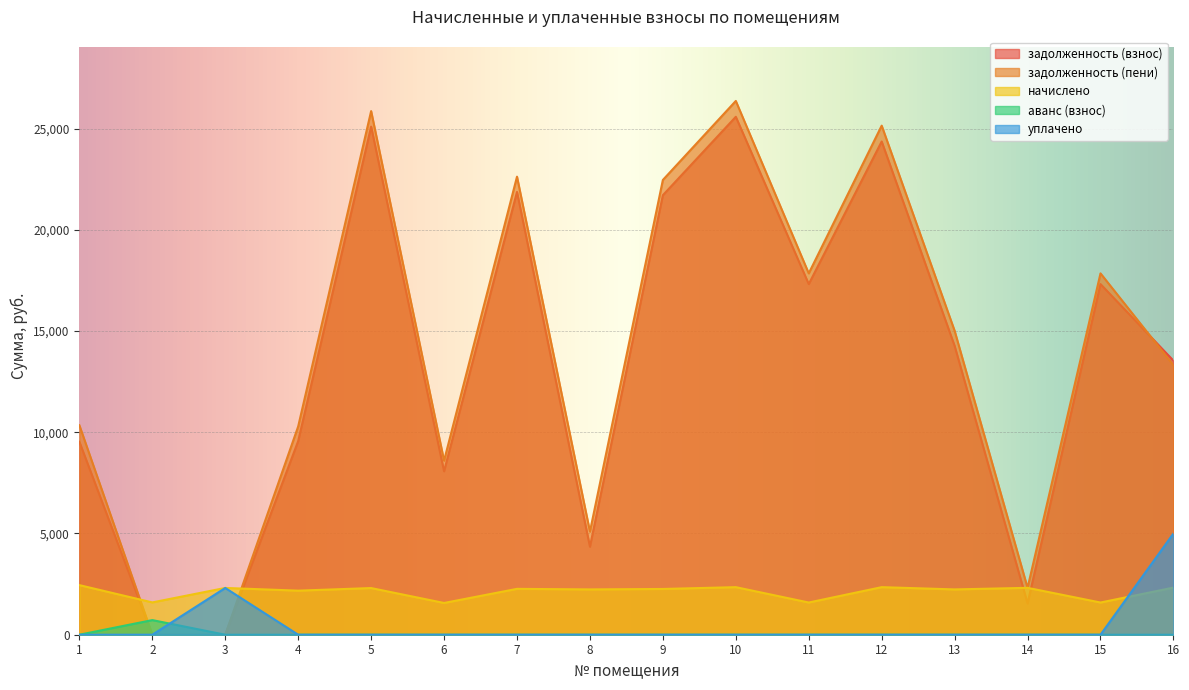

Which series has the widest spread of values?

задолженность (пени)